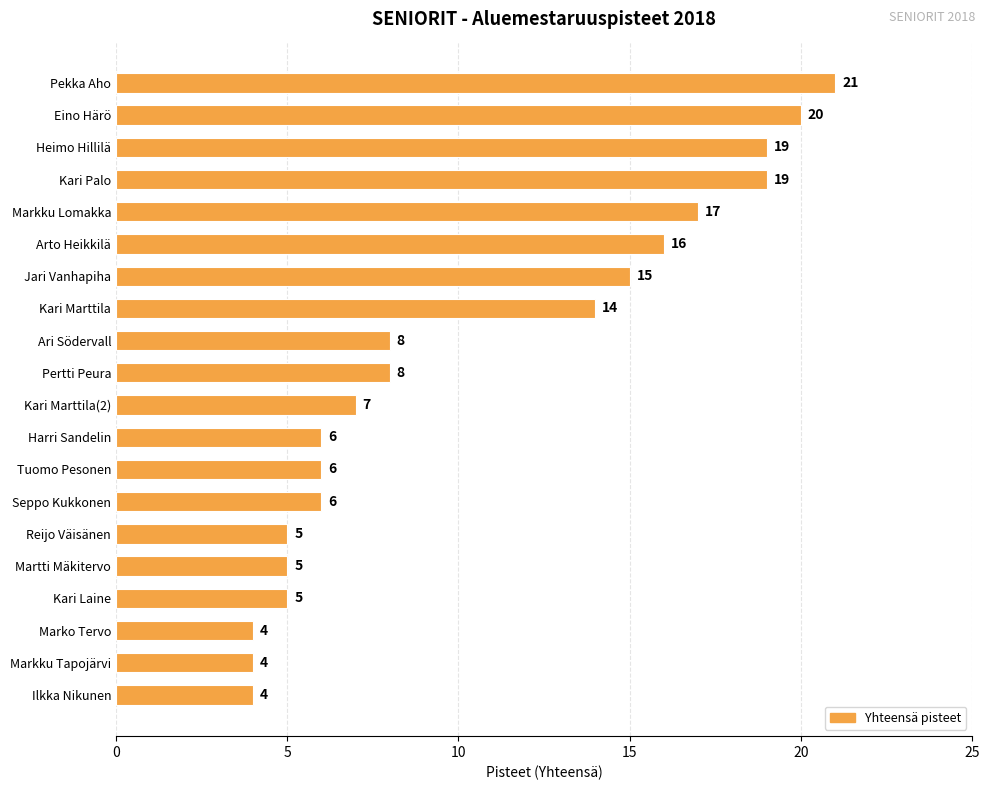

At which label is the value closest to 12?

Kari Marttila